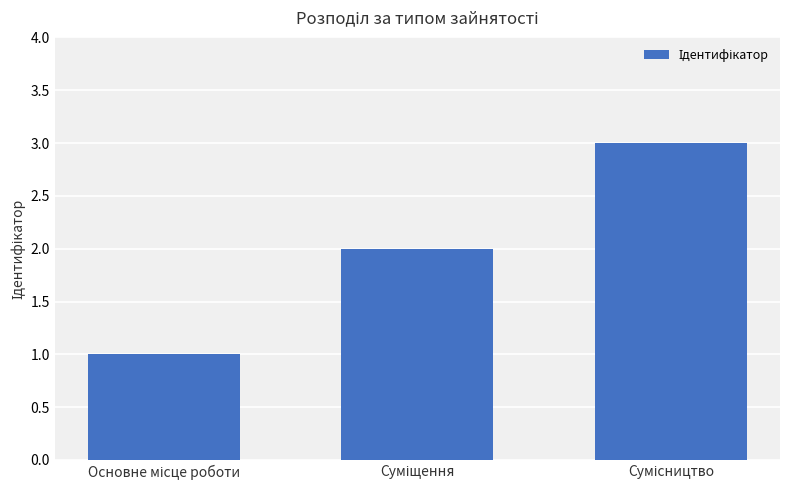

What is the sum of all values?

6